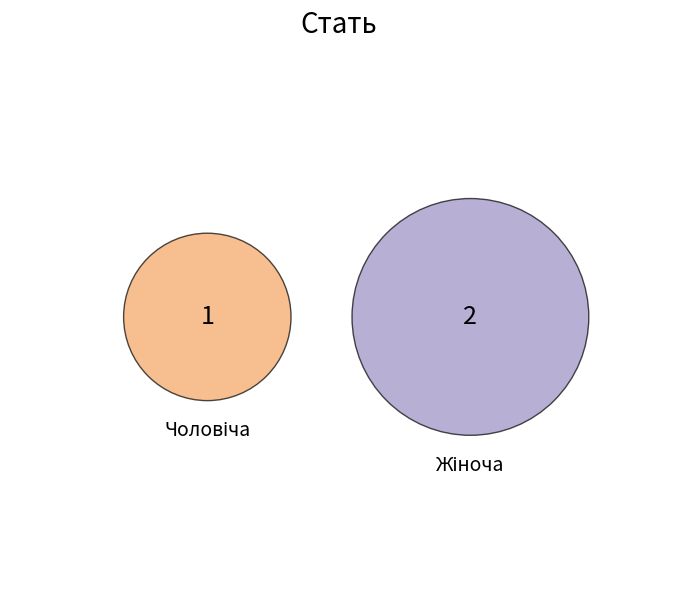

Rank the categories by value from lowest to highest.

Чоловіча, Жіноча